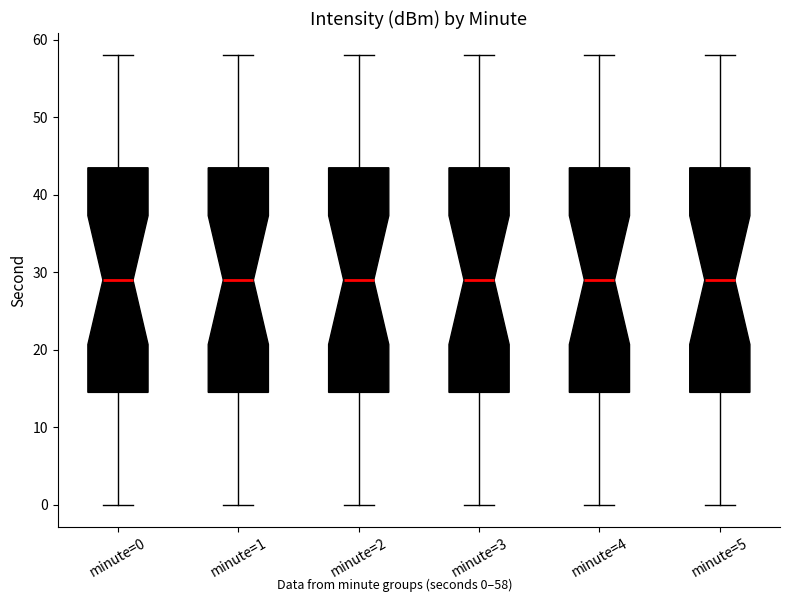

Reading left to right, transcribe this box plot: for each box, give where its median line is, the range the box spans, and where its two whiskers end, as read against the y-axis. The values are not printed on the chart, so give them approximately, as read against the axis.

minute=0: median 29, box 15 to 44, whiskers 0 to 58
minute=1: median 29, box 15 to 44, whiskers 0 to 58
minute=2: median 29, box 15 to 44, whiskers 0 to 58
minute=3: median 29, box 15 to 44, whiskers 0 to 58
minute=4: median 29, box 15 to 44, whiskers 0 to 58
minute=5: median 29, box 15 to 44, whiskers 0 to 58